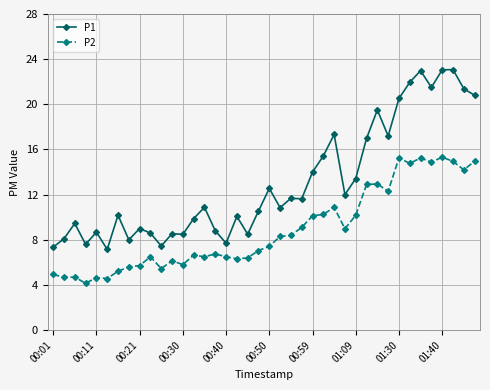

What is the sum of all P1 values?

522.8